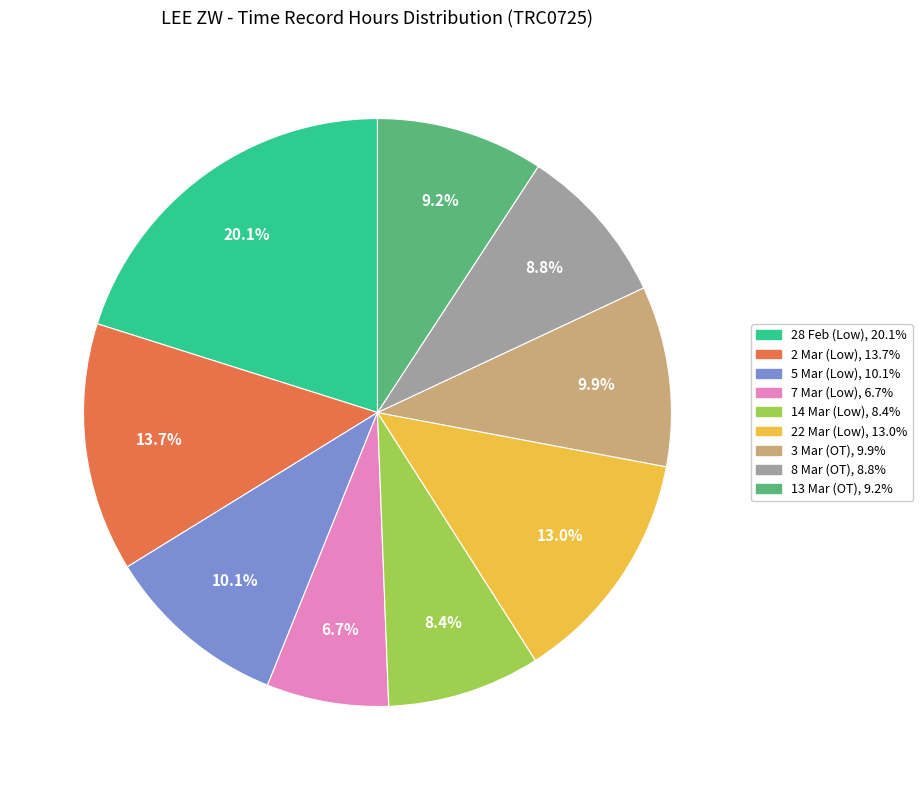

Does any single category account for the majority?

No